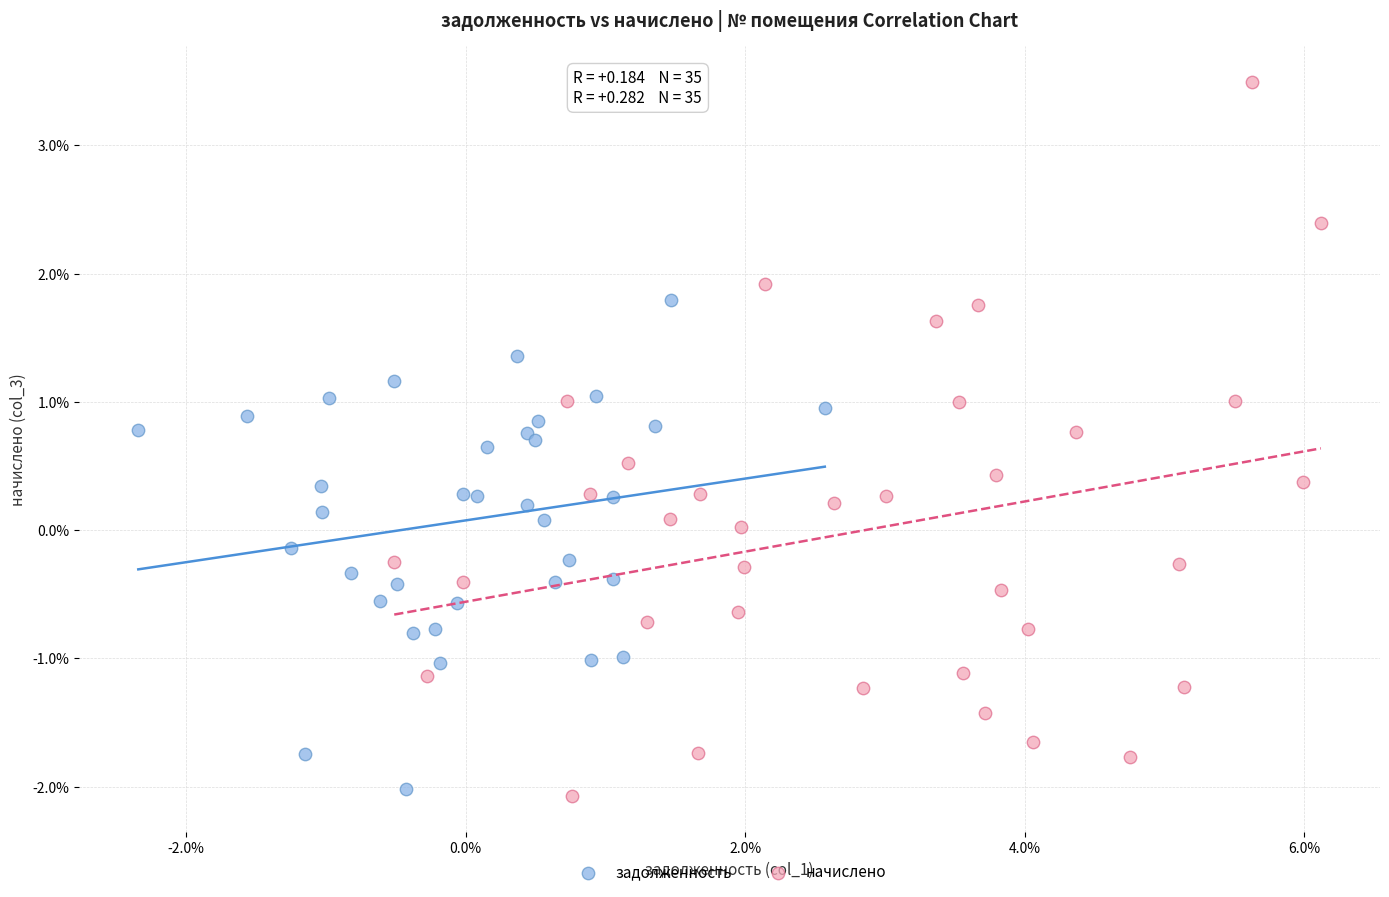

What are all the series names shown in the legend?

задолженность, начислено